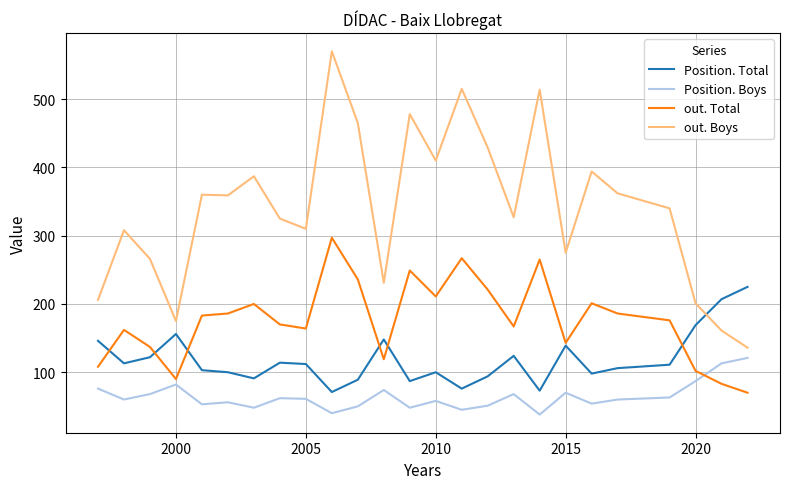

Which series has the widest spread of values?

out. Boys